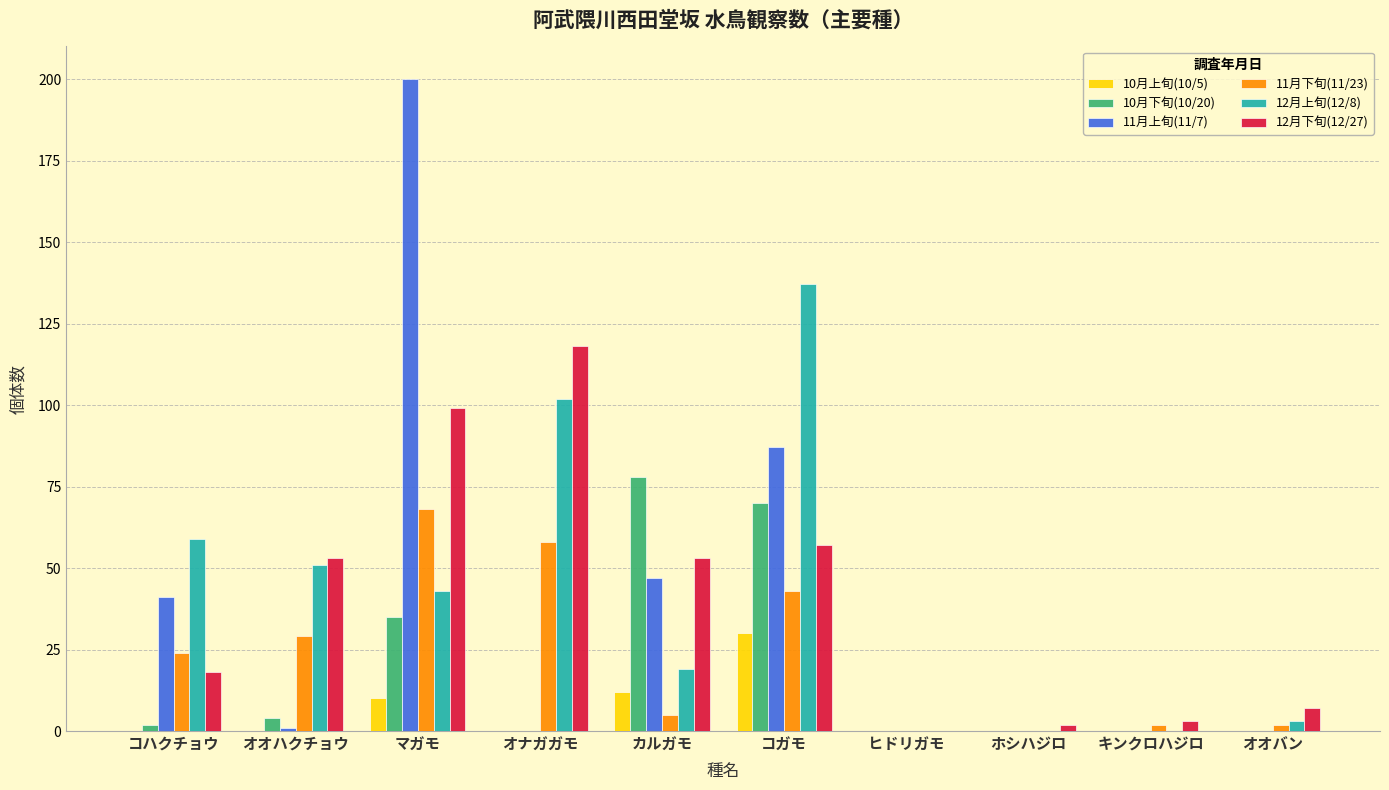

Does the chart contain stacked bars?

No